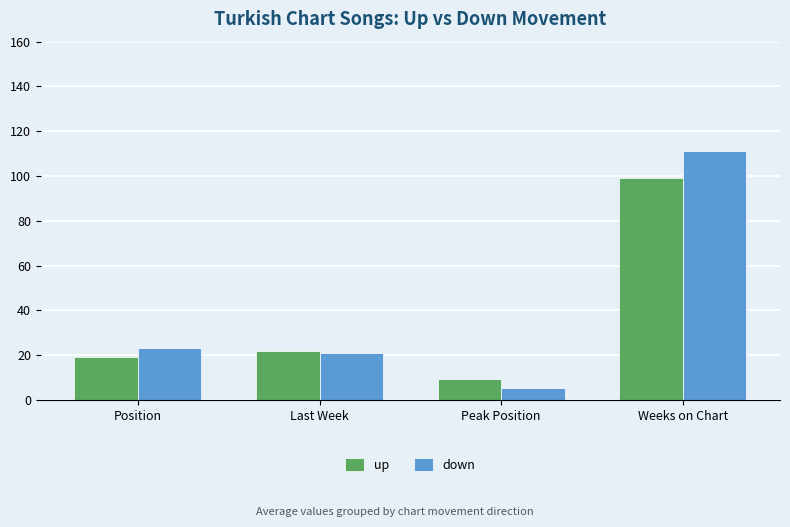

At how many categories does at least one series exceed 68?

1